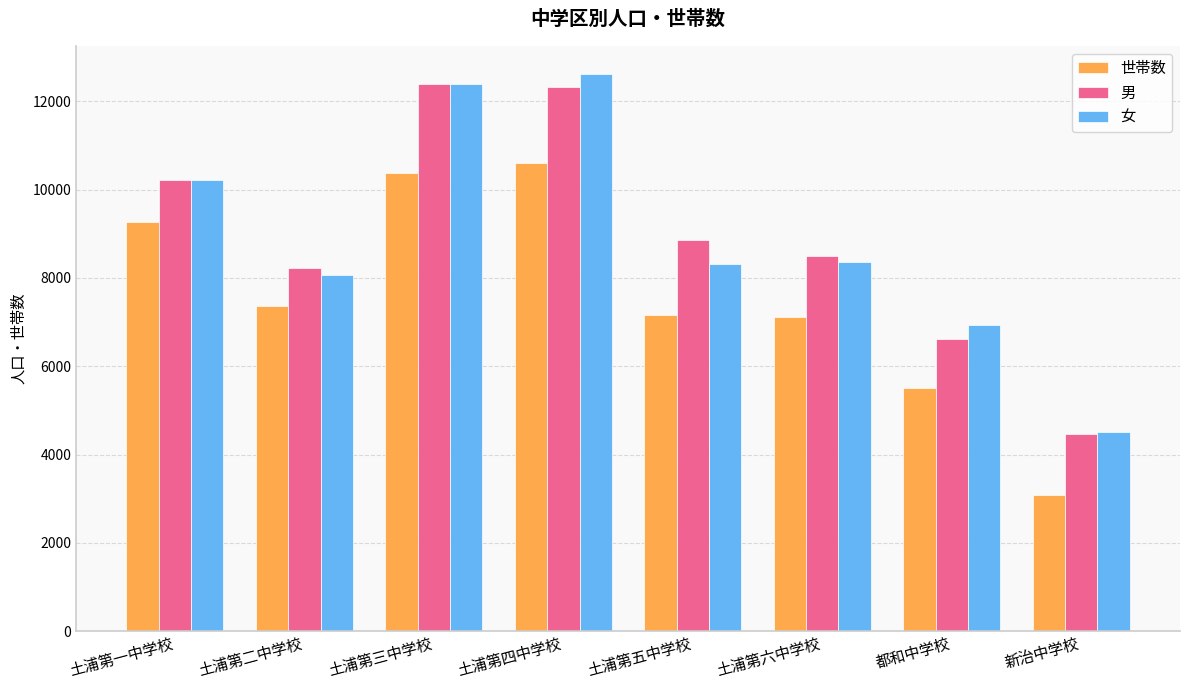

The 男 series shows 3007 at 土浦第六中学校. True or false?

False